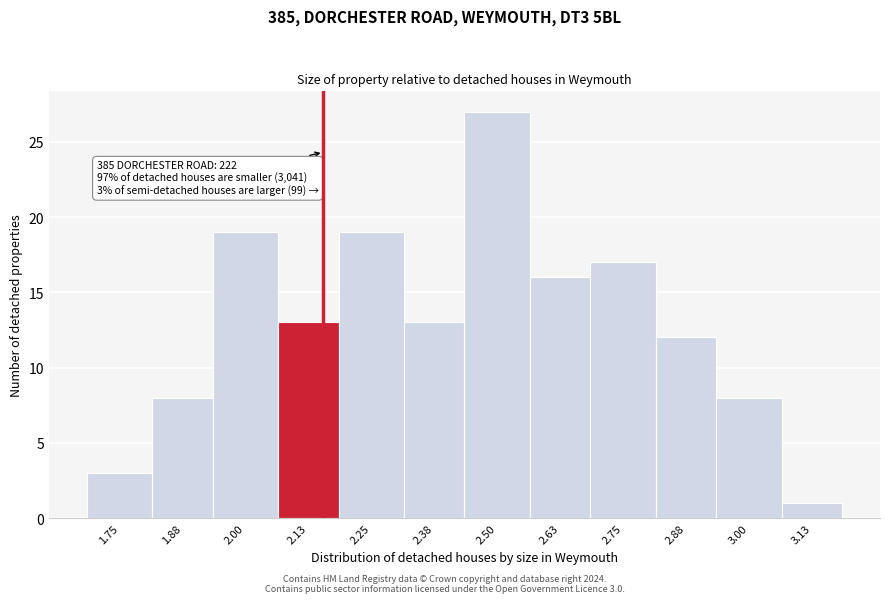

Reading right to left, what are all the values shown in this chart?

3.13=1	3.00=8	2.88=12	2.75=17	2.63=16	2.50=27	2.38=13	2.25=19	2.13=13	2.00=19	1.88=8	1.75=3